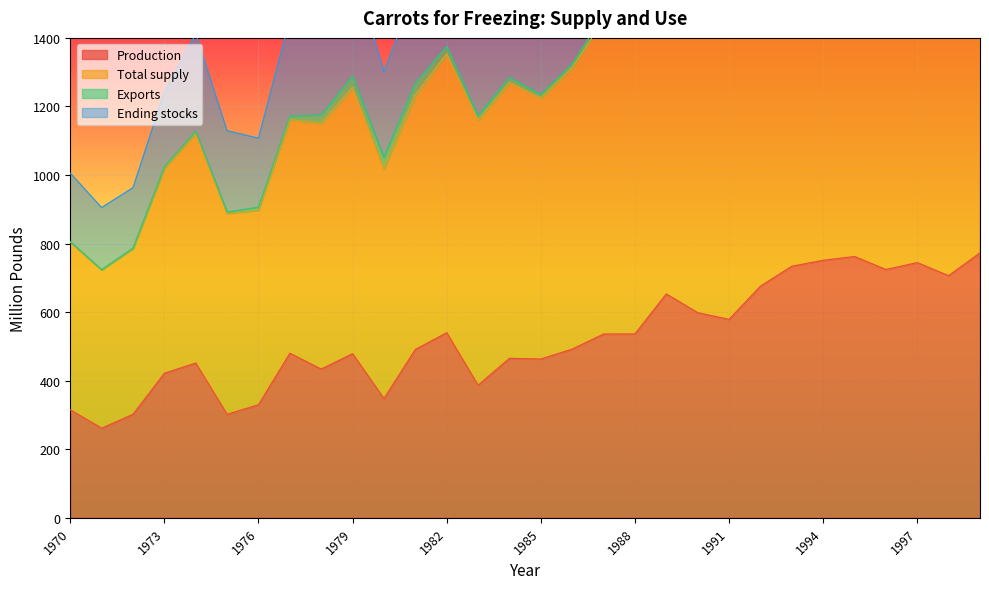

The value of Production at 1971 is 261.5. True or false?

True